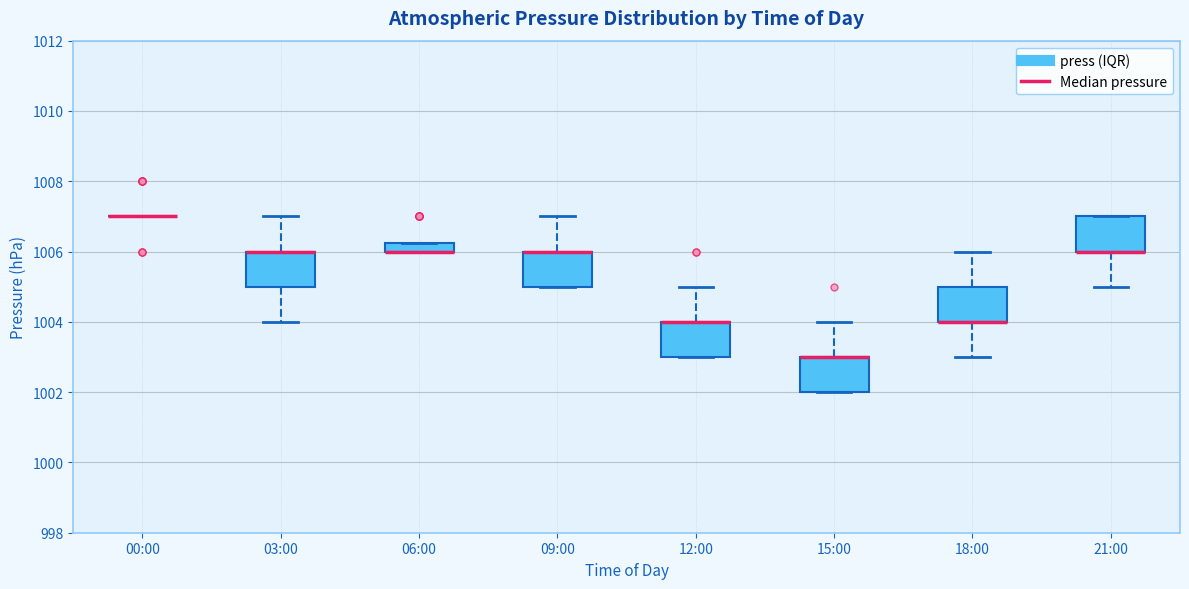

Where does the upper whisker of the box for 09:00 end on the y-axis? The values are not printed on the chart, so give them approximately, as read against the axis.

1007.0